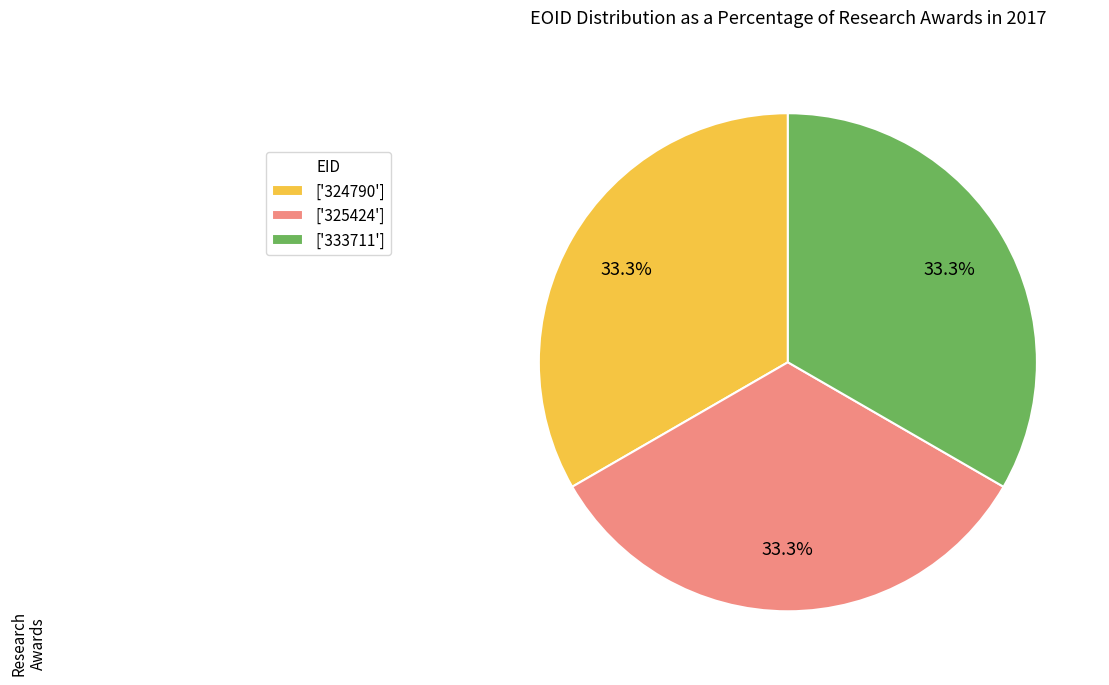

Approximately how many times larger is the value at ['324790'] compared to ['333711']?

1.0